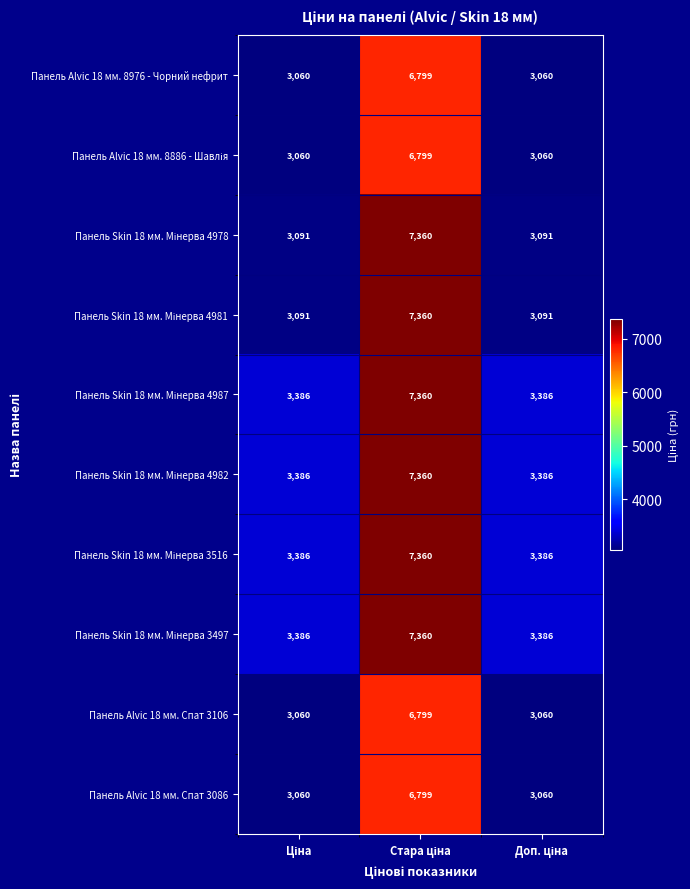

How many Панель Alvic 18 мм. Спат 3086 values are between 3060 and 6799?

3